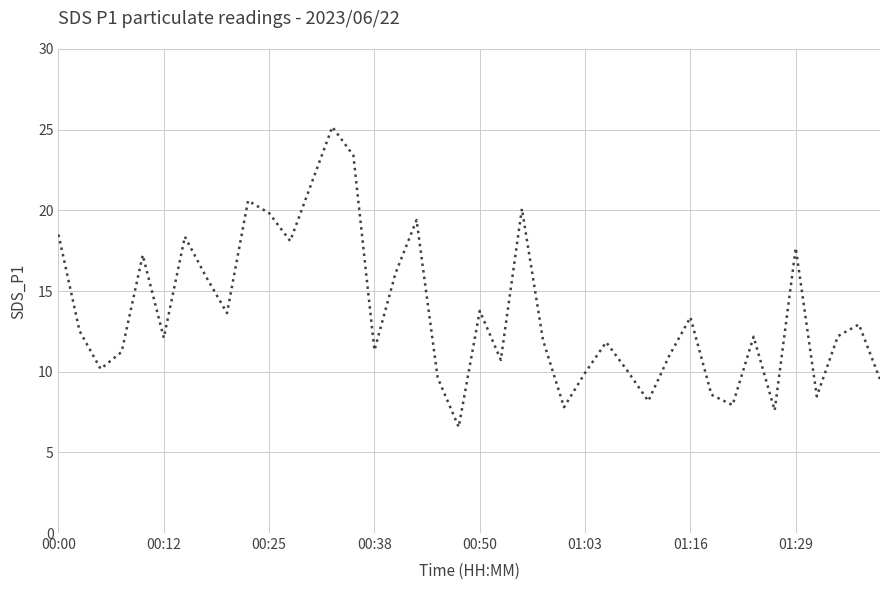

What is the difference between the maximum and minimum values?

18.6